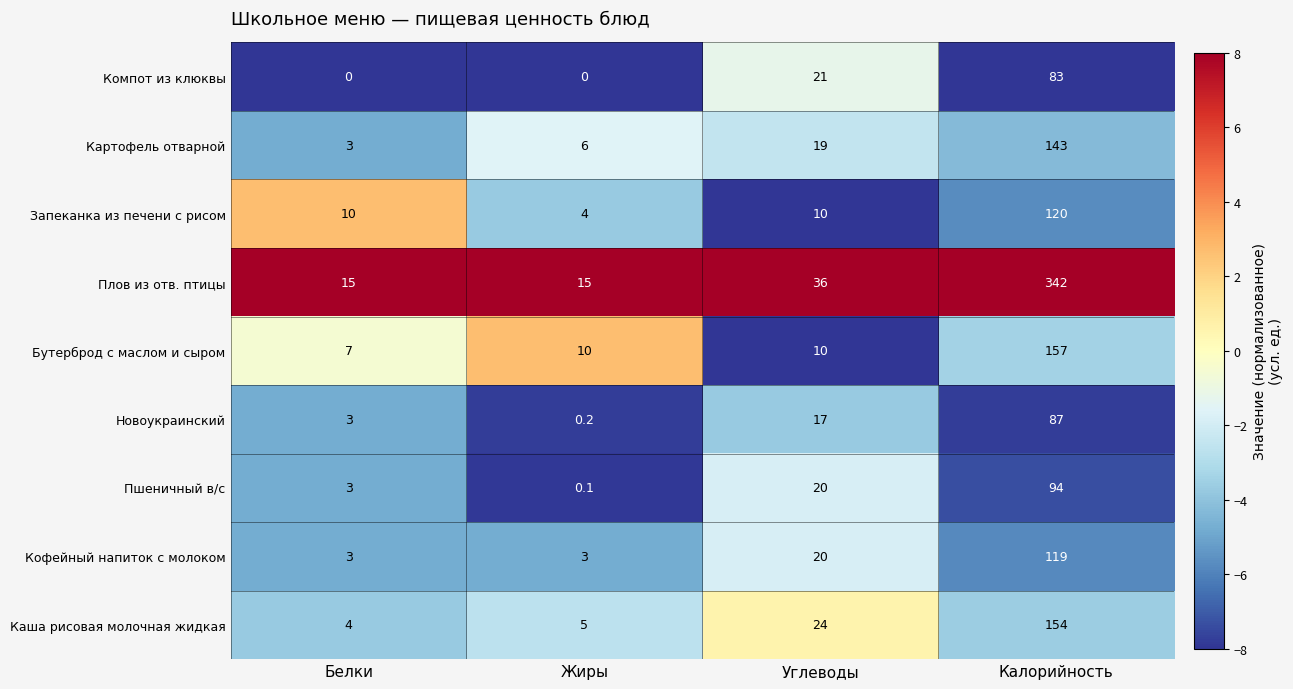

What is the sum of all Бутерброд с маслом и сыром values?

184.0